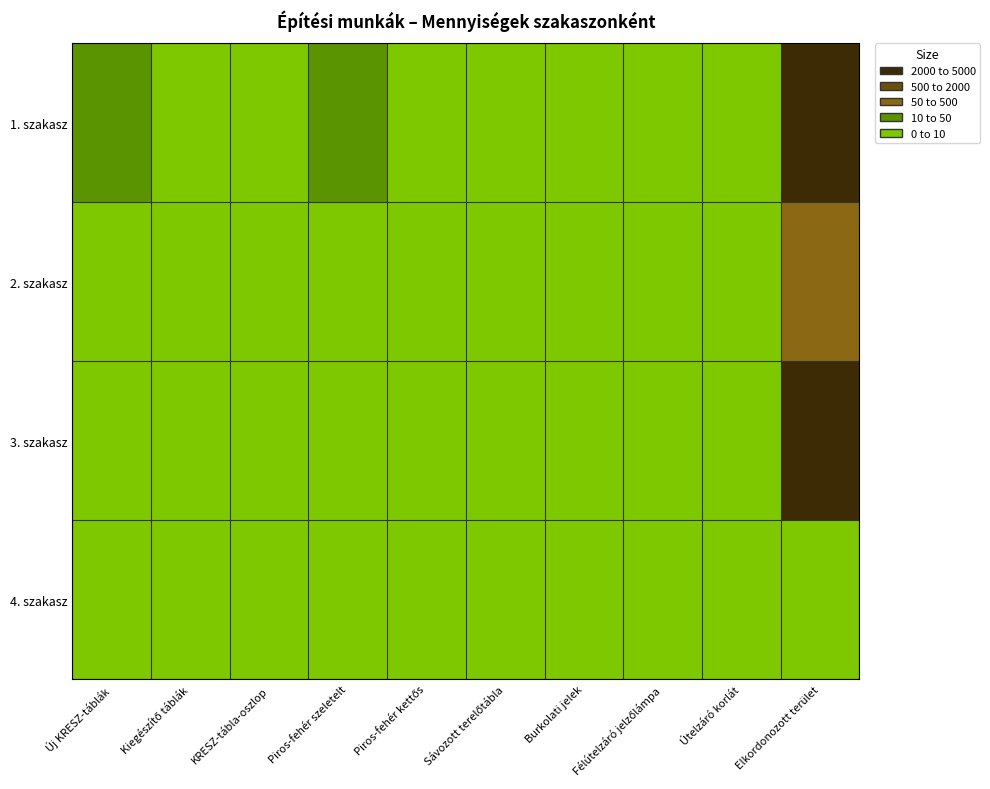

Reading right to left, extract all data points from this chart.

1. szakasz: Elkordonozott terület=2618	Útelzáró korlát=0	Félútelzáró jelzőlámpa=0	Burkolati jelek=0	Sávozott terelőtábla=0	Piros-fehér kettős=0	Piros-fehér szeletelt=19	KRESZ-tábla-oszlop=5	Kiegészítő táblák=0	Új KRESZ-táblák=16
2. szakasz: Elkordonozott terület=271	Útelzáró korlát=0	Félútelzáró jelzőlámpa=0	Burkolati jelek=0	Sávozott terelőtábla=0	Piros-fehér kettős=0	Piros-fehér szeletelt=9	KRESZ-tábla-oszlop=0	Kiegészítő táblák=3	Új KRESZ-táblák=8
3. szakasz: Elkordonozott terület=4207	Útelzáró korlát=0	Félútelzáró jelzőlámpa=0	Burkolati jelek=0	Sávozott terelőtábla=0	Piros-fehér kettős=0	Piros-fehér szeletelt=2	KRESZ-tábla-oszlop=1	Kiegészítő táblák=0	Új KRESZ-táblák=1
4. szakasz: Elkordonozott terület=0	Útelzáró korlát=0	Félútelzáró jelzőlámpa=0	Burkolati jelek=0	Sávozott terelőtábla=0	Piros-fehér kettős=0	Piros-fehér szeletelt=0	KRESZ-tábla-oszlop=1	Kiegészítő táblák=1	Új KRESZ-táblák=2